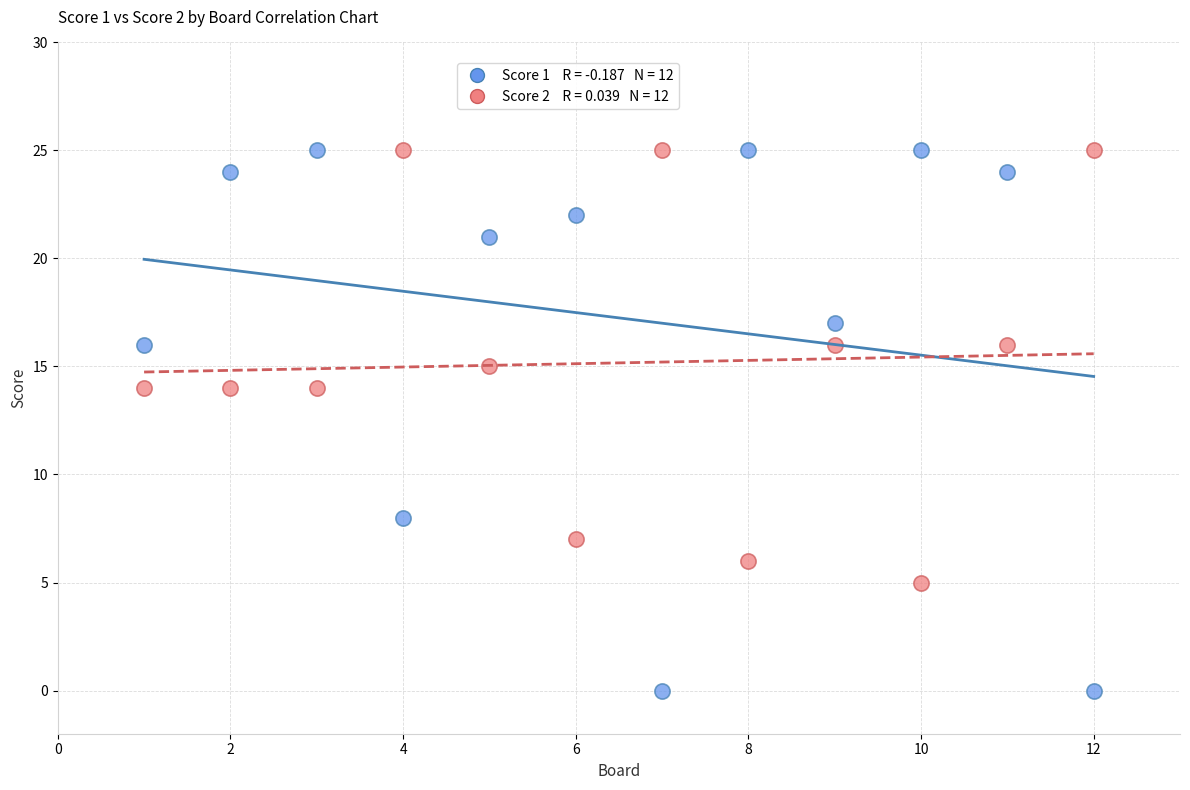

Across all data points, what is the range of Y values (max minus min)?

25